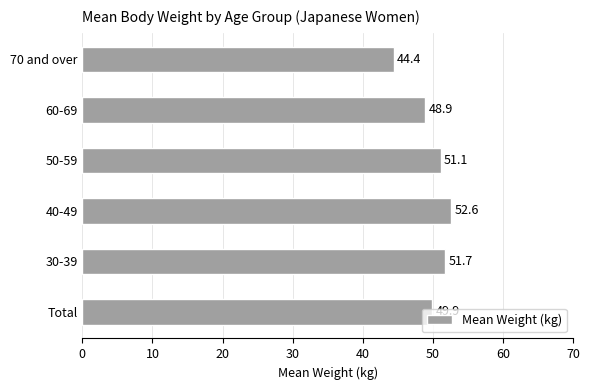

What is the change in value from 30-39 to 50-59?

-0.6